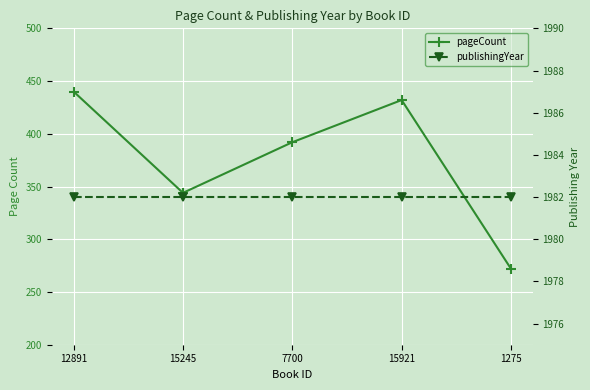

What is the label of the 4th point from the left?

15921